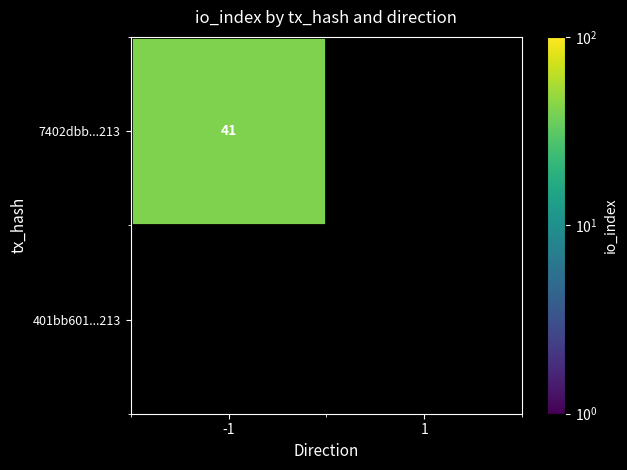

True or false: 7402dbb...213 has a value of 41 at -1.

True